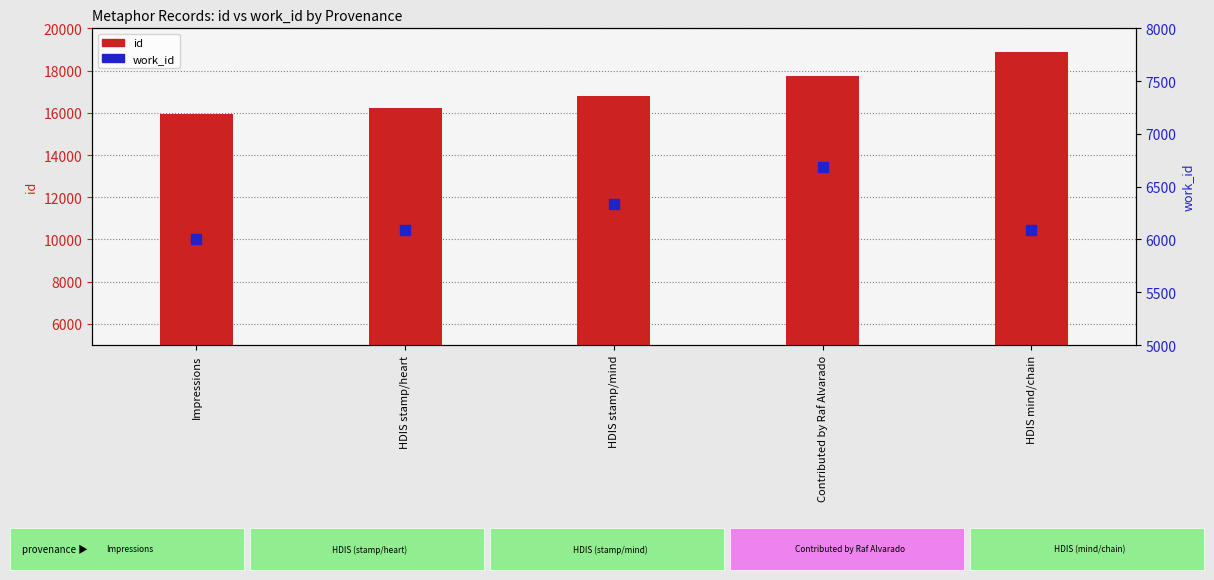

Which series has the largest Y range (max minus min)?

id